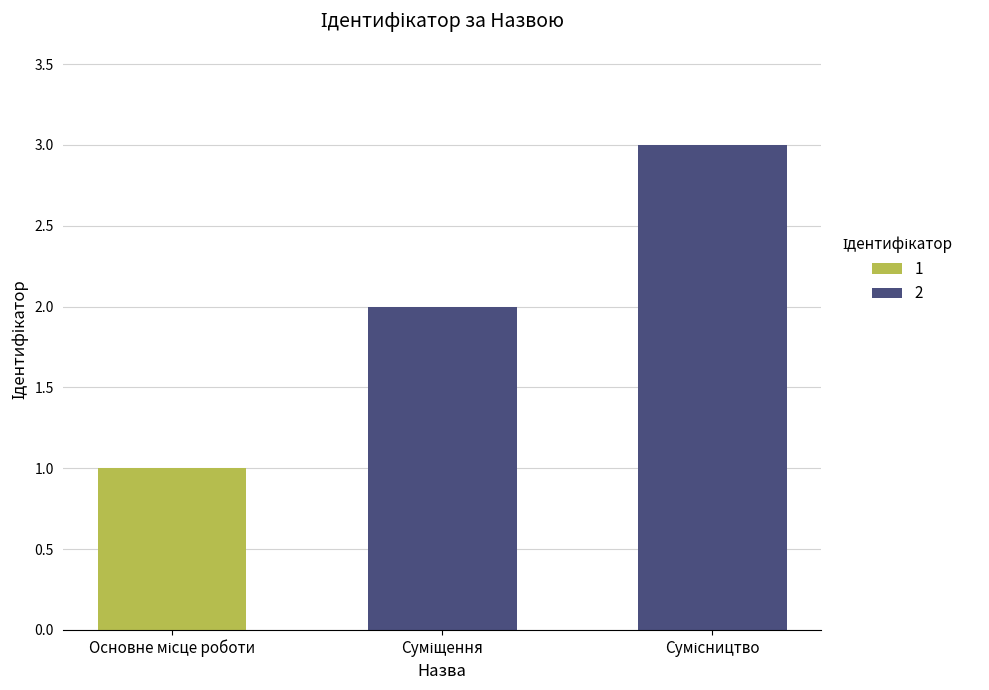

The chart shows a value of 2 at Суміщення. True or false?

True